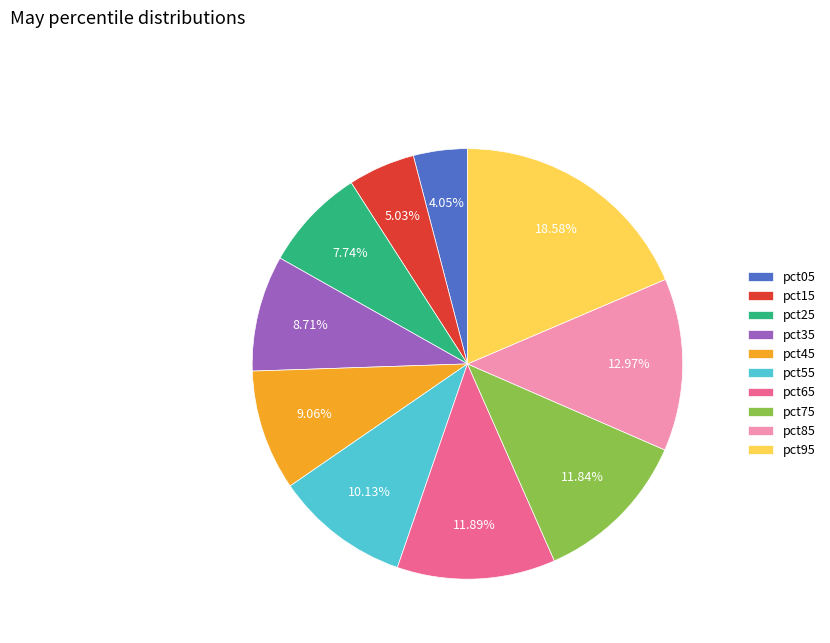

The pct05 slice represents 14% of the pie. True or false?

False